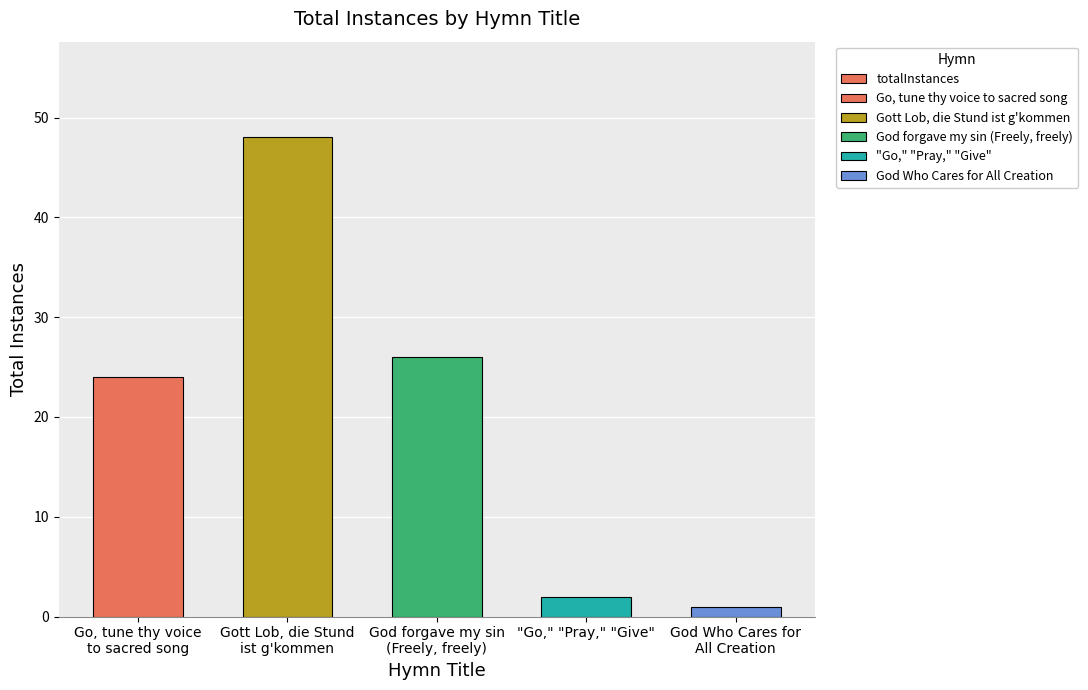

At which category does the chart reach its minimum across all series?

God Who Cares for
All Creation